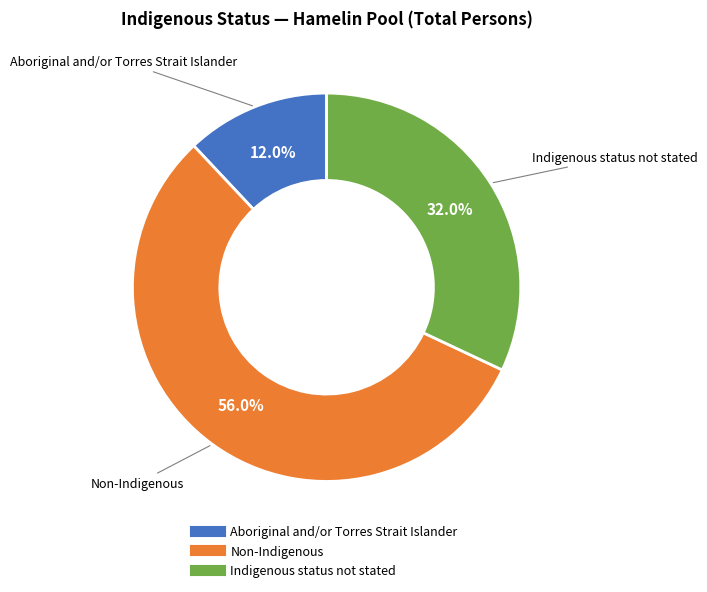

Which category accounts for the majority?

Non-Indigenous